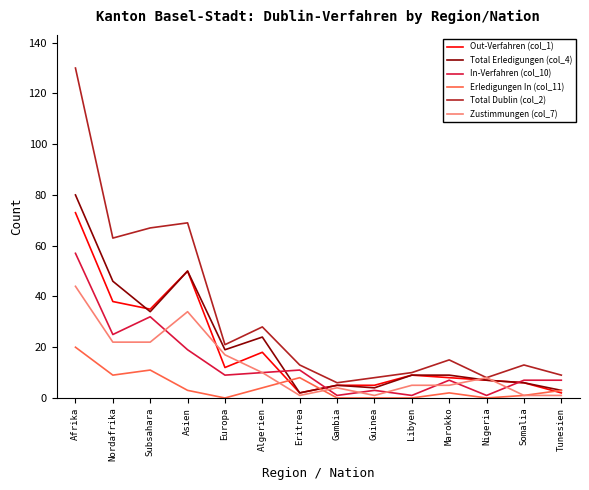

What is the sum of all Out-Verfahren (col_1) values?

270